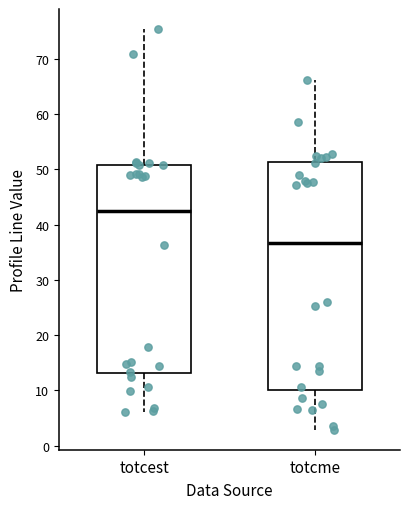

Where does the upper whisker of the box for totcme end on the y-axis? The values are not printed on the chart, so give them approximately, as read against the axis.

66